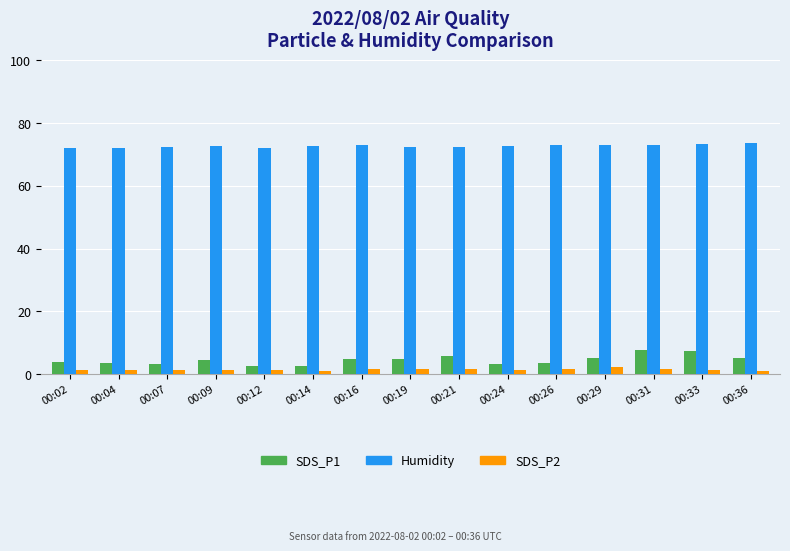

Which series has the largest total across all categories?

Humidity